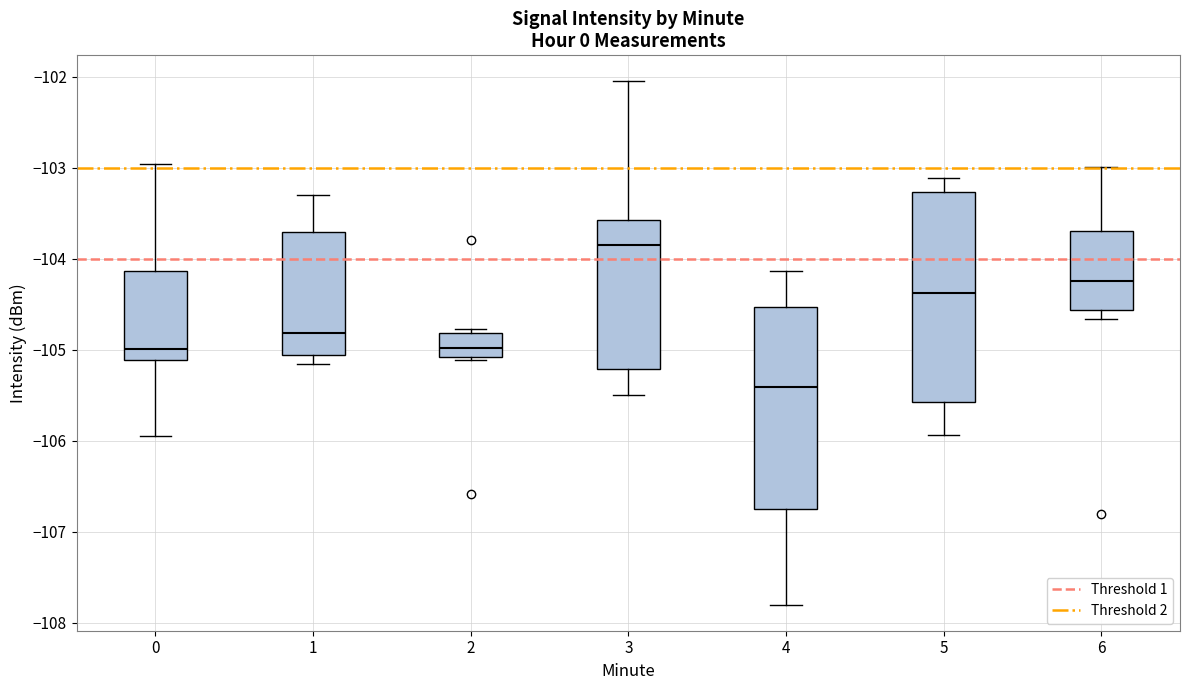

Which box has the lowest median line?

4